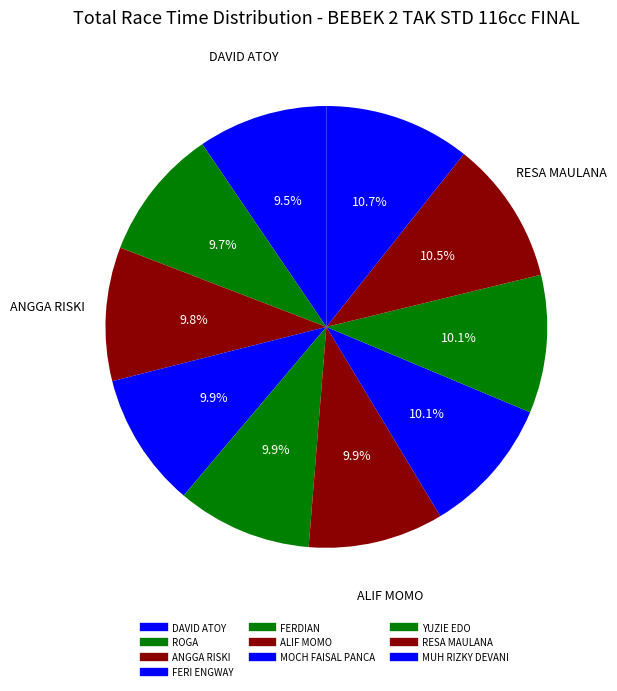

Between ROGA and ANGGA RISKI, which is larger?

ANGGA RISKI